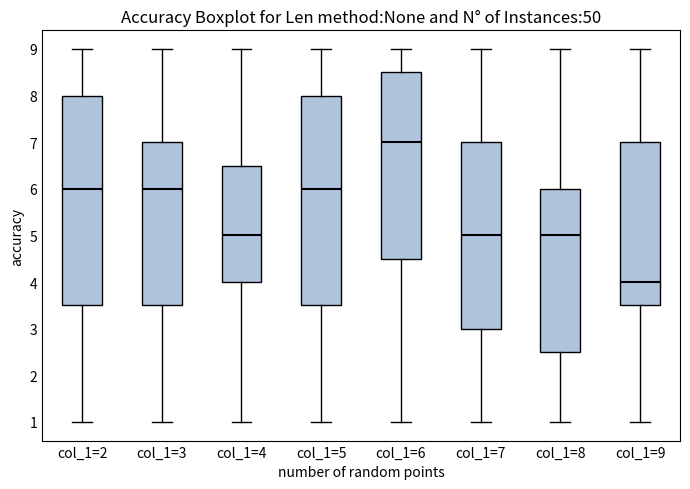

Reading left to right, transcribe this box plot: for each box, give where its median line is, the range the box spans, and where its two whiskers end, as read against the y-axis. The values are not printed on the chart, so give them approximately, as read against the axis.

col_1=2: median 6.0, box 3.5 to 8.0, whiskers 1.0 to 9.0
col_1=3: median 6.0, box 3.5 to 7.0, whiskers 1.0 to 9.0
col_1=4: median 5.0, box 4.0 to 6.5, whiskers 1.0 to 9.0
col_1=5: median 6.0, box 3.5 to 8.0, whiskers 1.0 to 9.0
col_1=6: median 7.0, box 4.5 to 8.5, whiskers 1.0 to 9.0
col_1=7: median 5.0, box 3.0 to 7.0, whiskers 1.0 to 9.0
col_1=8: median 5.0, box 2.5 to 6.0, whiskers 1.0 to 9.0
col_1=9: median 4.0, box 3.5 to 7.0, whiskers 1.0 to 9.0